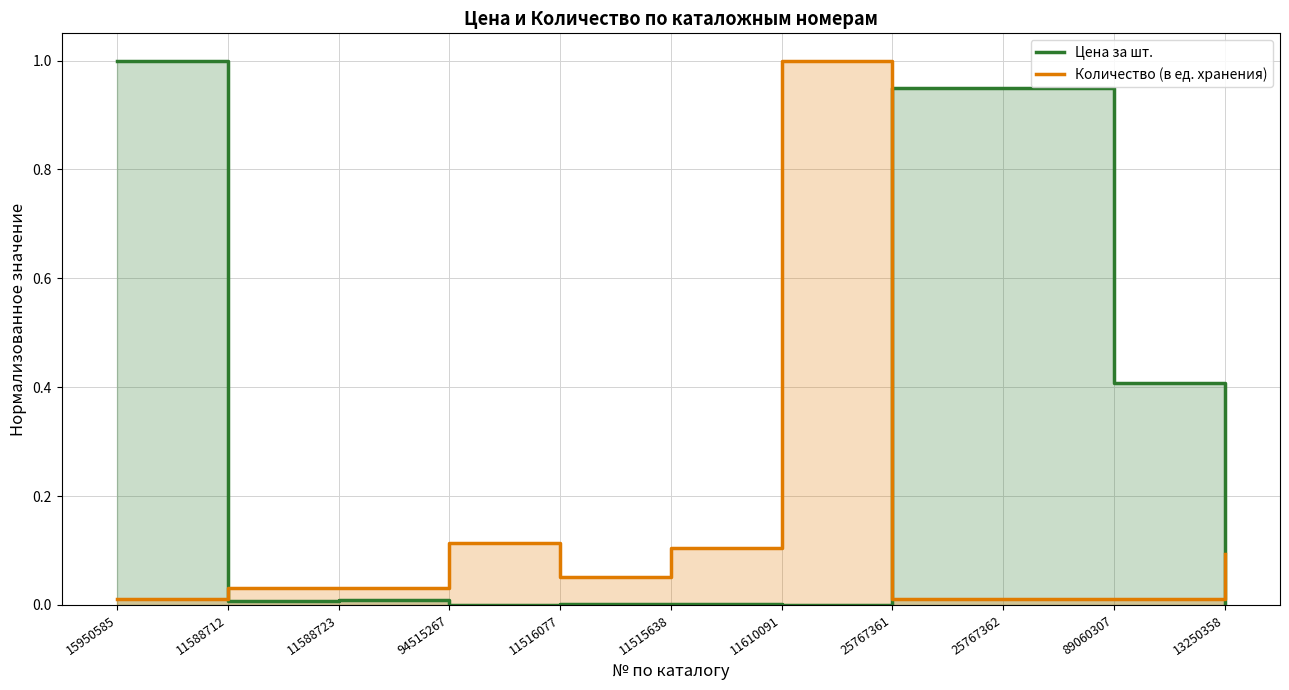

At which category is the sum across all series the highest?

15950585